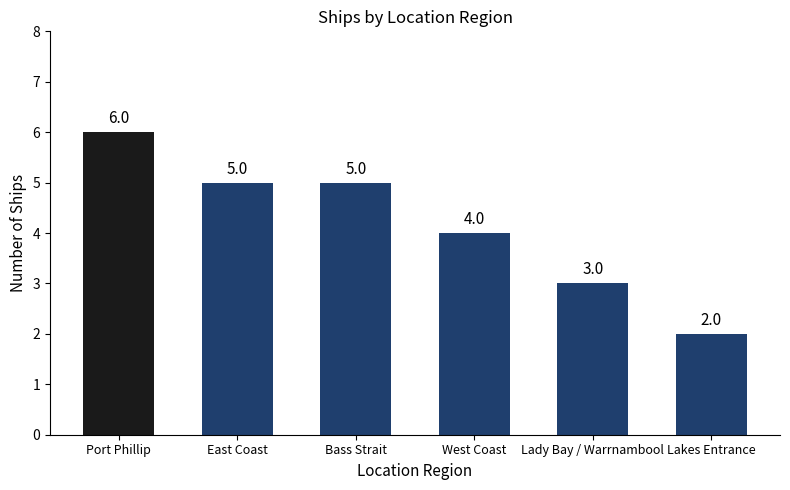

What is the label of the 3rd bar from the left?

Bass Strait